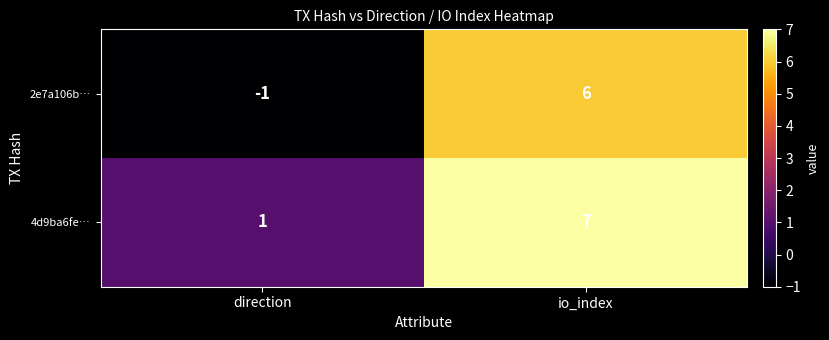

Reading right to left, list all the values displayed in this chart.

2e7a106b…: io_index=6	direction=-1
4d9ba6fe…: io_index=7	direction=1